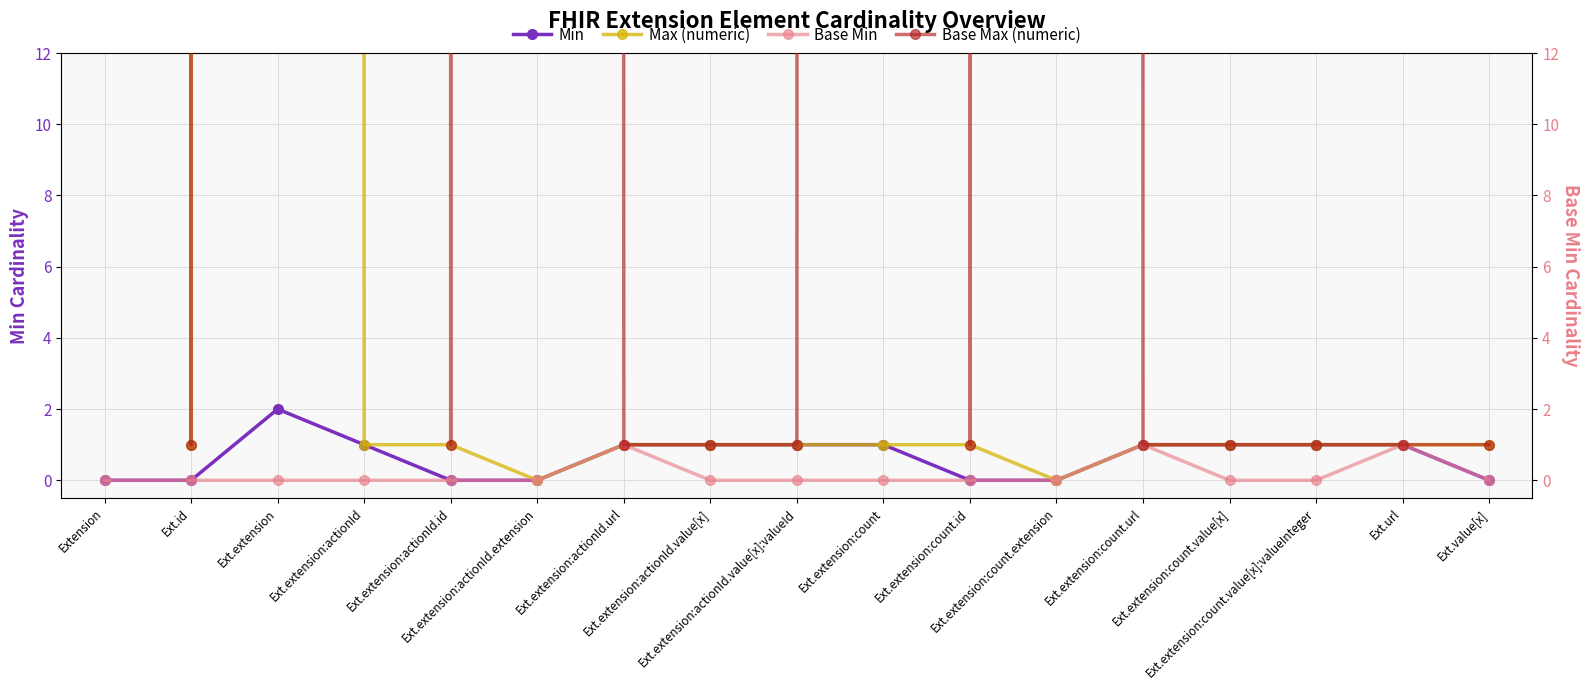

What is the maximum value for Max (numeric)?

9999